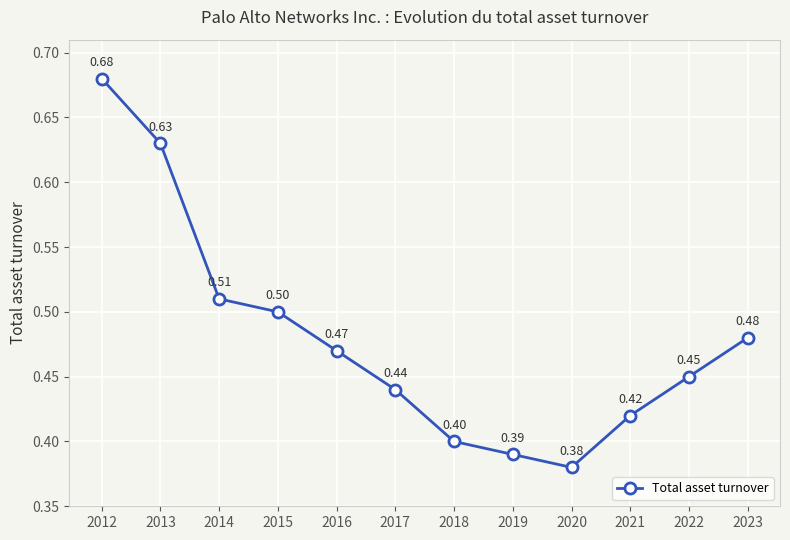

Rank the categories by value from highest to lowest.

2012, 2013, 2014, 2015, 2023, 2016, 2022, 2017, 2021, 2018, 2019, 2020